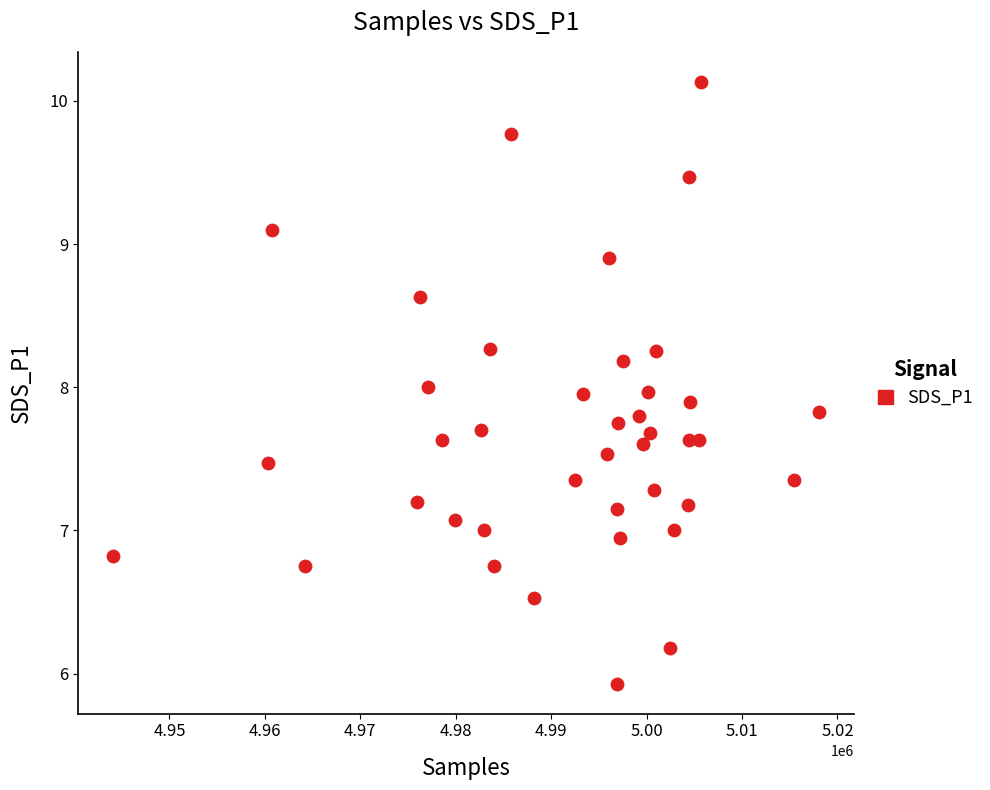

What is the range of Y values (max minus min)?

4.2